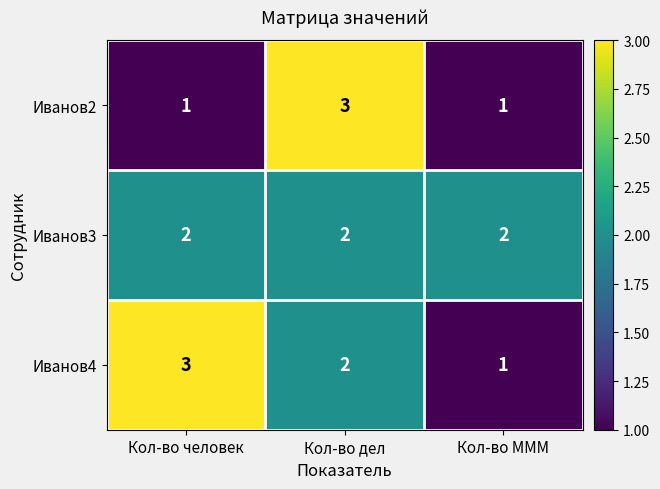

At which category is the sum across all series the highest?

Кол-во дел